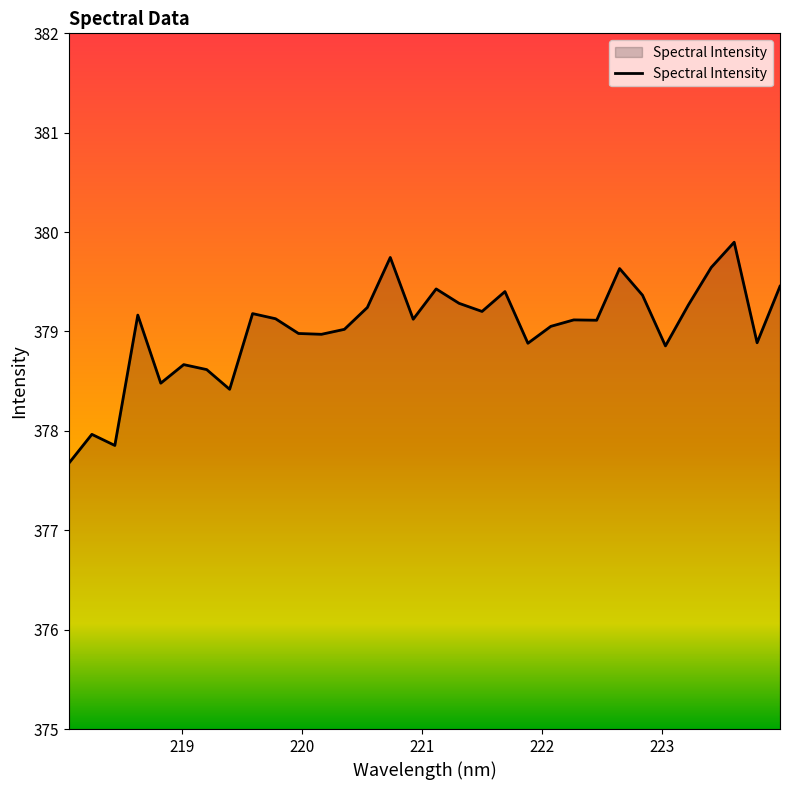

How many lines are shown in the chart?

1